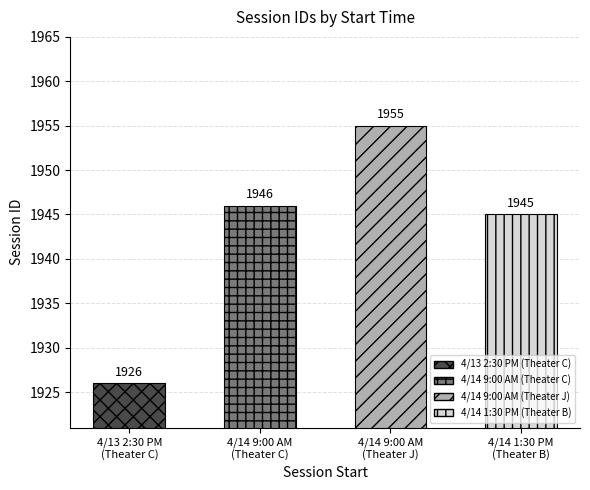

Which has a higher value, 4/14 9:00 AM
(Theater J) or 4/13 2:30 PM
(Theater C)?

4/14 9:00 AM
(Theater J)